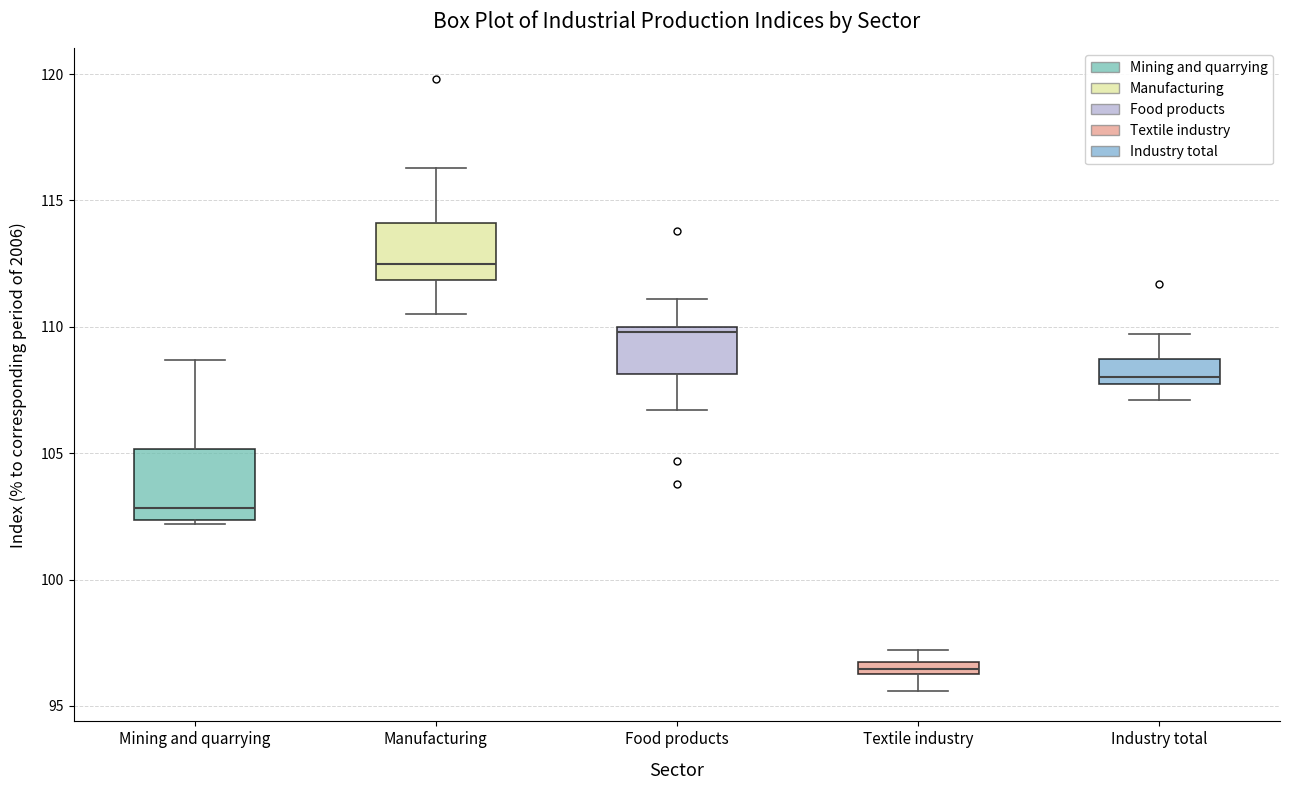

Where does the lower whisker of the box for Industry total end on the y-axis? The values are not printed on the chart, so give them approximately, as read against the axis.

107.0